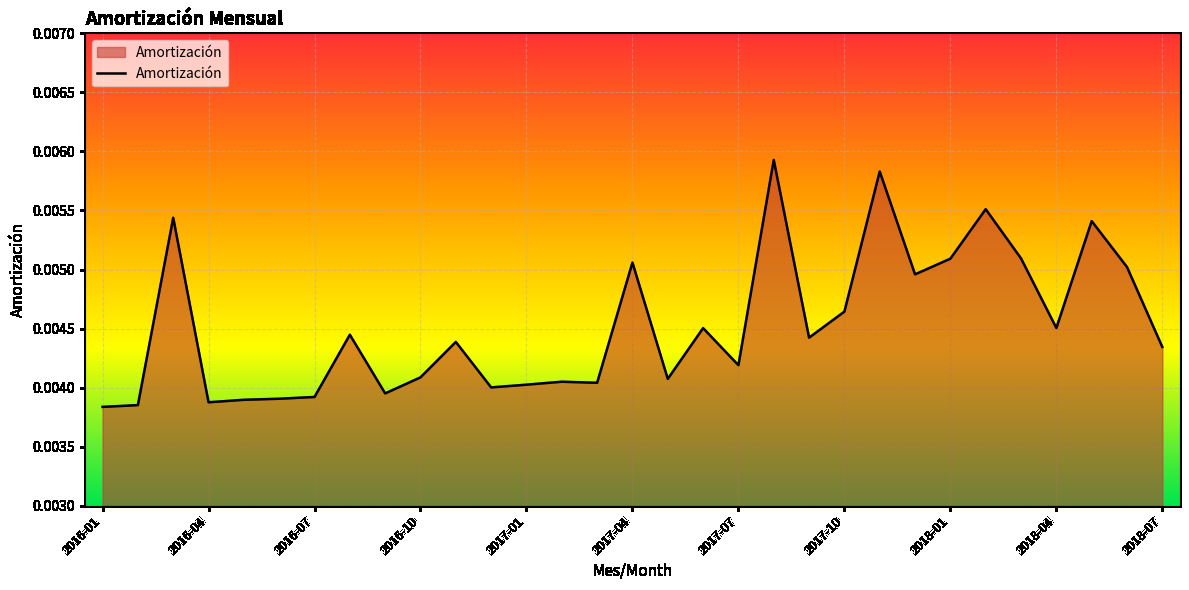

Between 2018-04 and 2016-01, which is larger?

2018-04